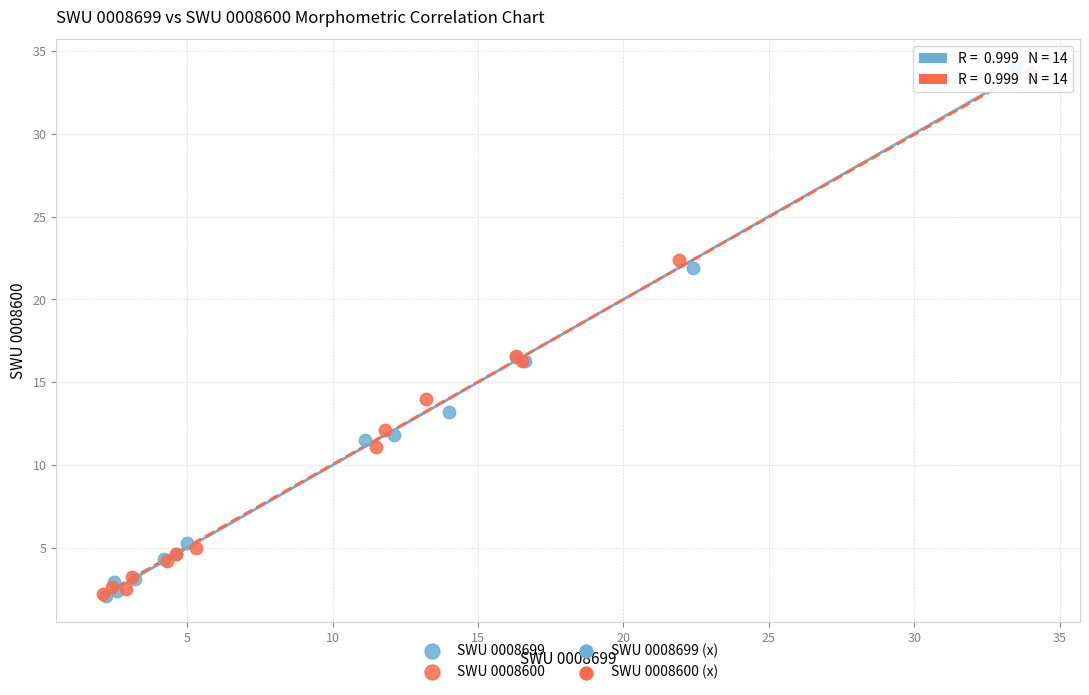

Which series has the largest Y range (max minus min)?

SWU 0008699